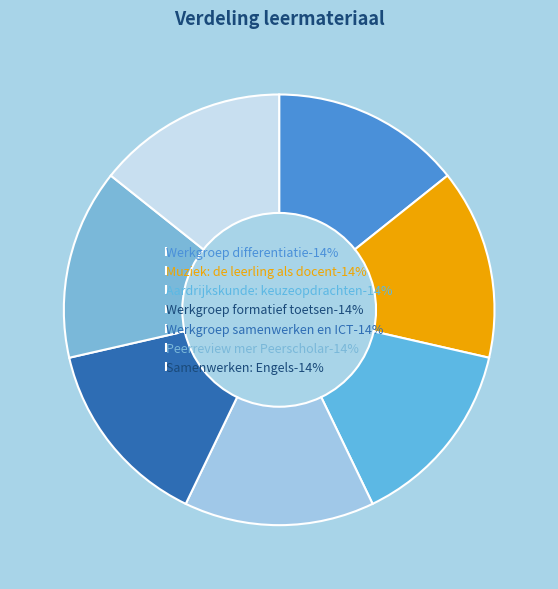

True or false: Werkgroep formatief toetsen accounts for 28% of the total.

False